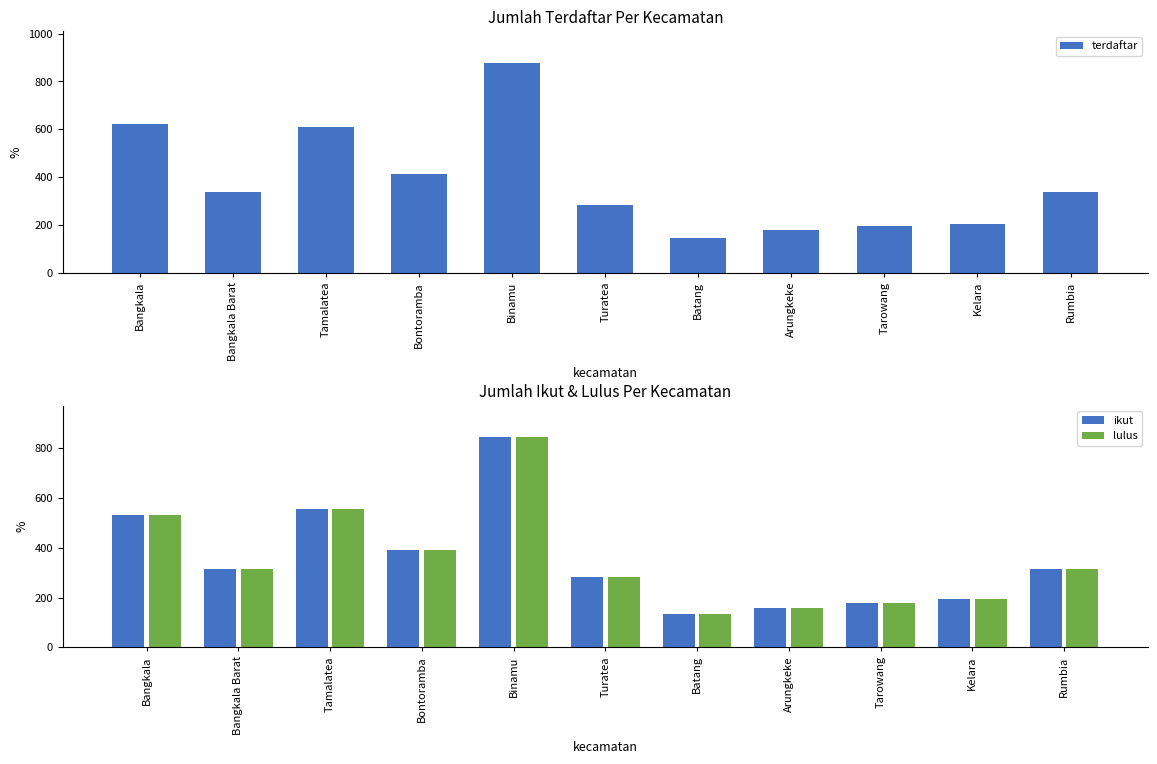

Does the chart contain stacked bars?

No